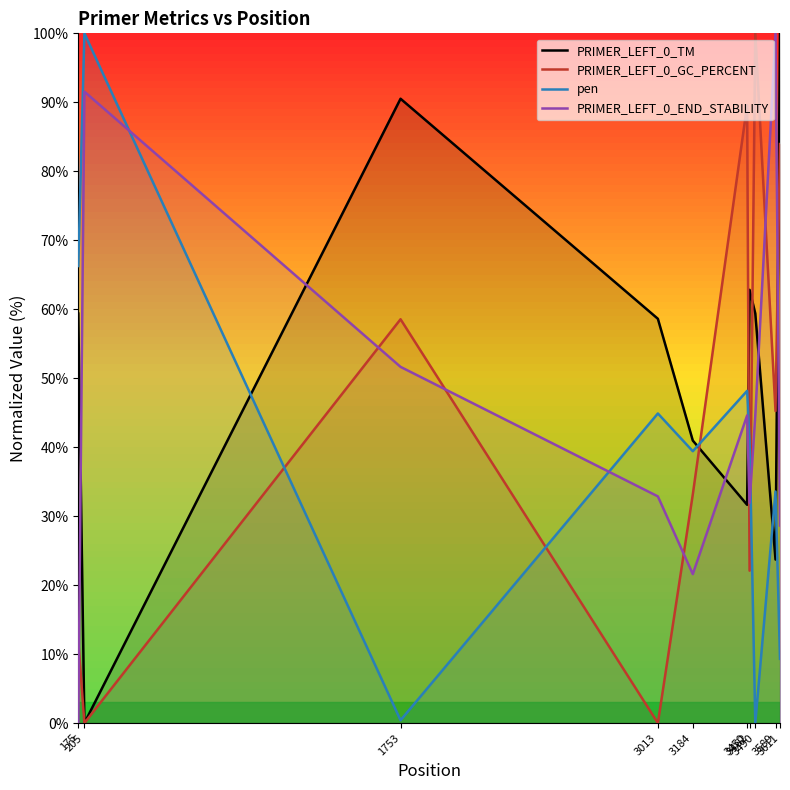

Between 175 and 3462, which series saw the biggest shift?

PRIMER_LEFT_0_END_STABILITY